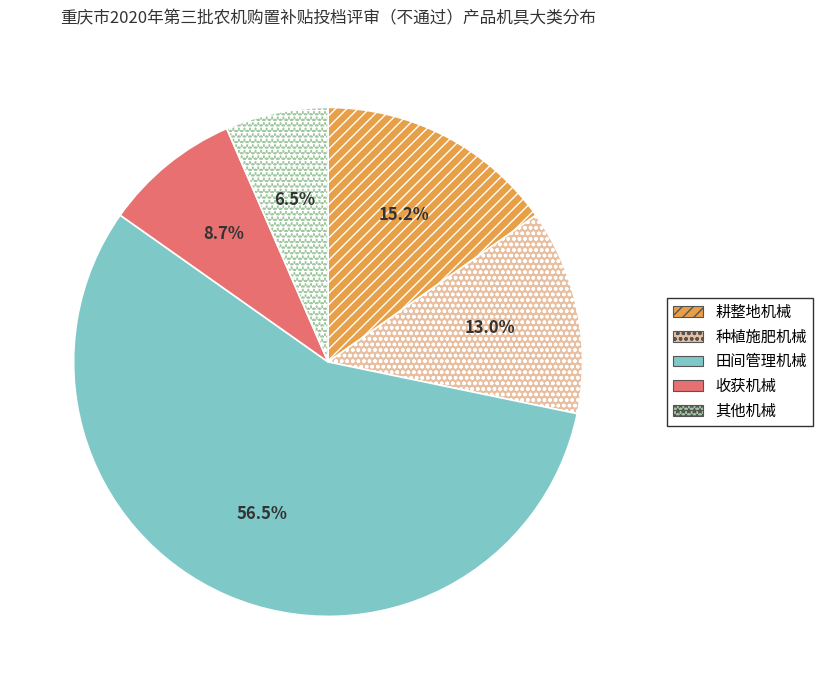

Does 种植施肥机械 account for over 50% of the chart?

No